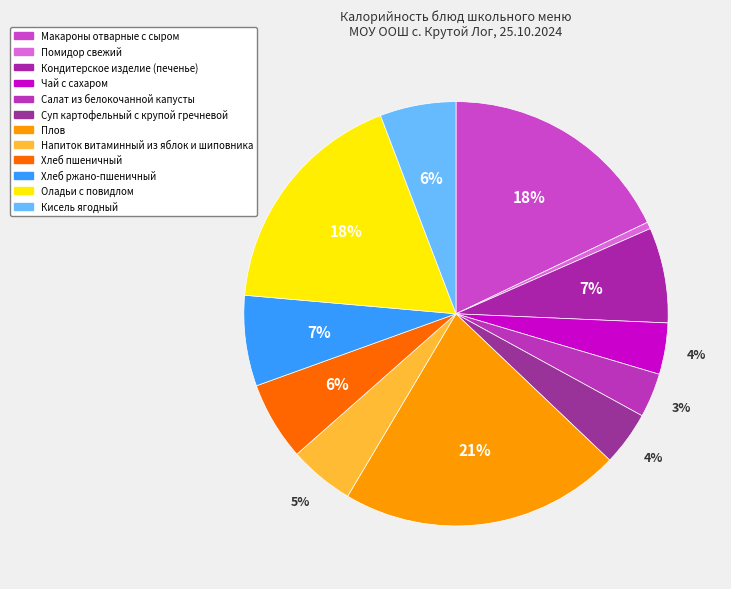

Rank the categories by value from lowest to highest.

Помидор свежий, Салат из белокочанной капусты, Чай с сахаром, Суп картофельный с крупой гречневой, Напиток витаминный из яблок и шиповника, Кисель ягодный, Хлеб пшеничный, Хлеб ржано-пшеничный, Кондитерское изделие (печенье), Оладьи с повидлом, Макароны отварные с сыром, Плов